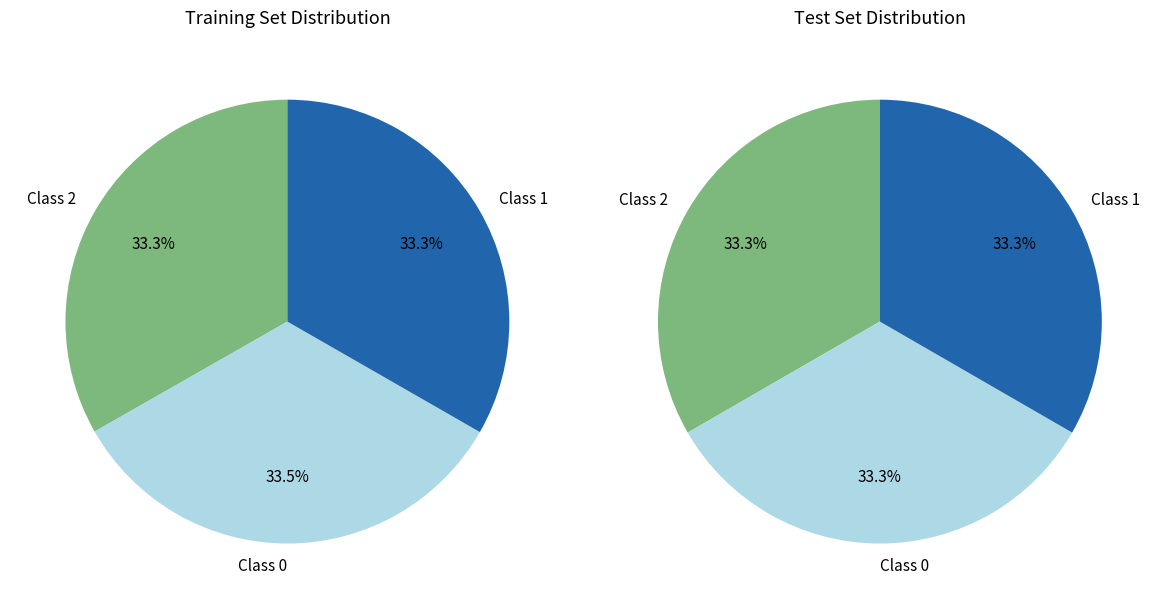

Is there any slice that represents more than half of the pie?

No